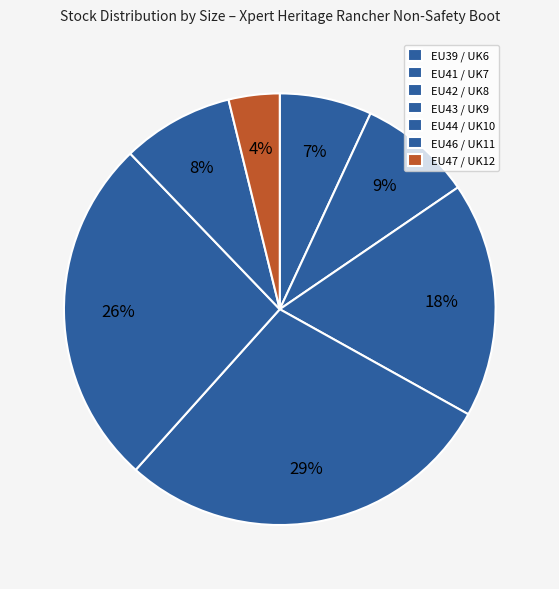

To the nearest percent, what portion does EU41 / UK7 represent?

9%